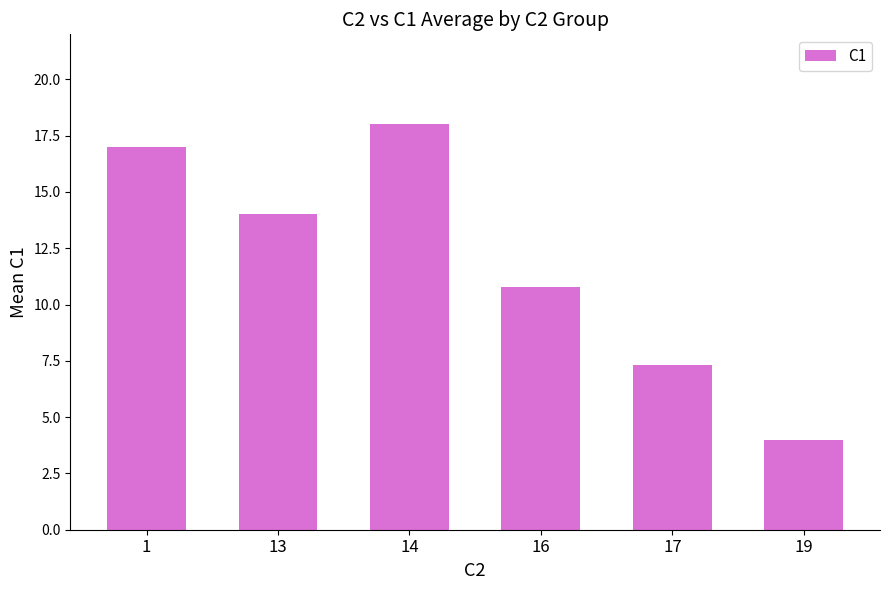

Between 19 and 14, which is larger?

14